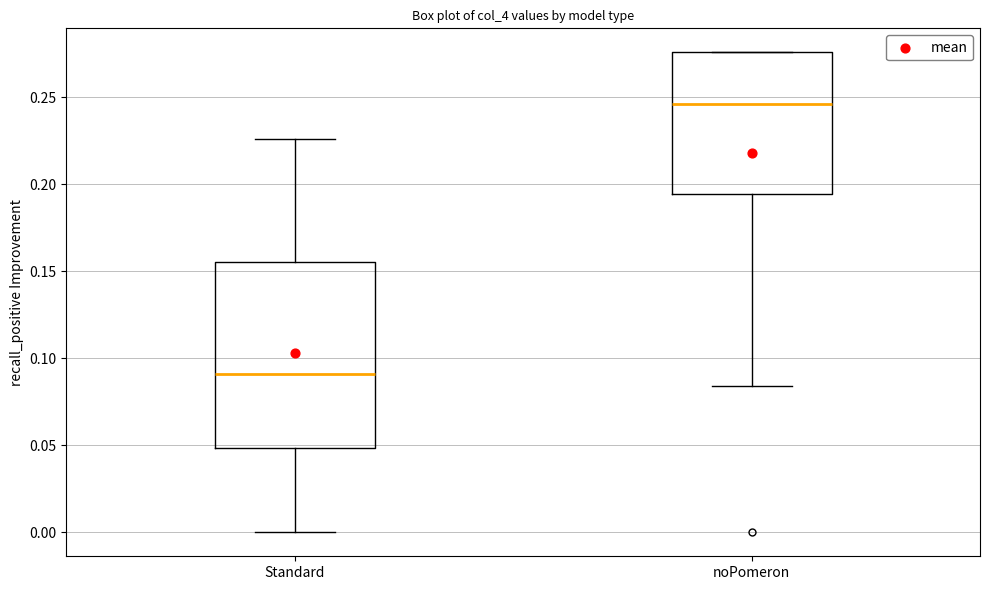

Which box has the highest median line?

noPomeron